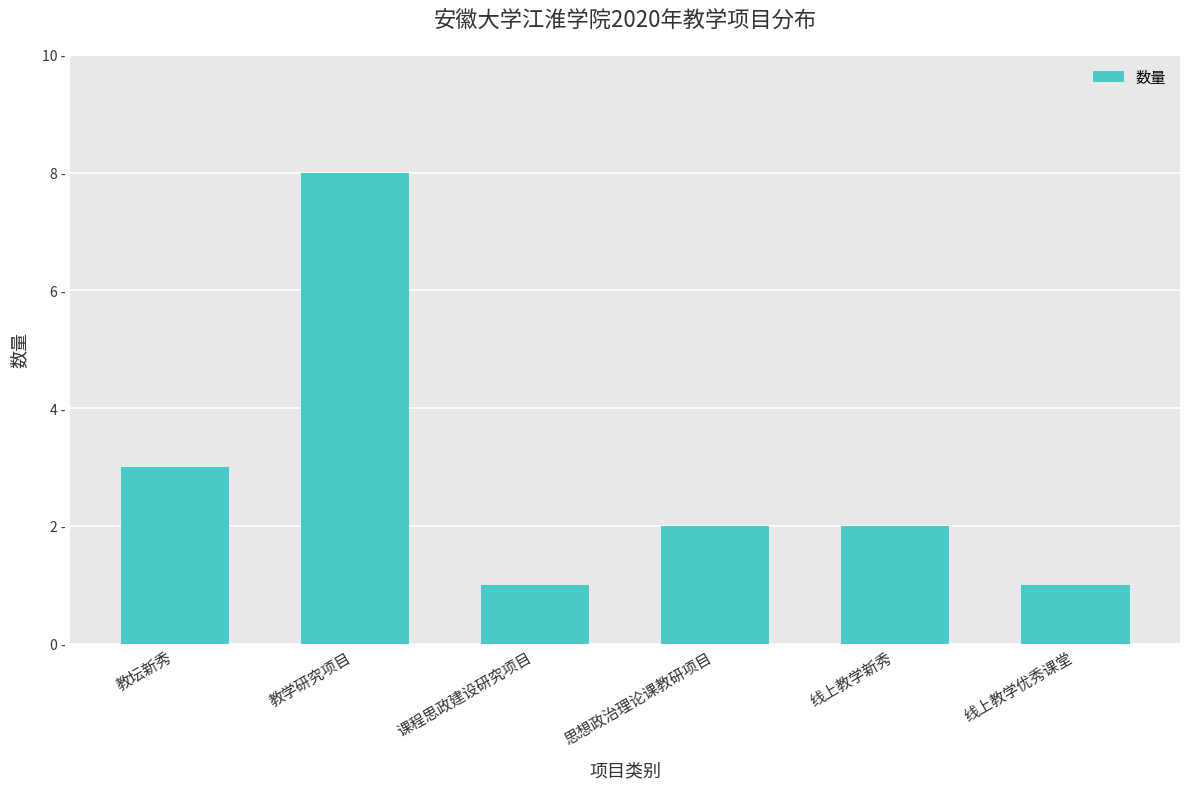

List the labels in order of value, smallest first.

课程思政建设研究项目, 线上教学优秀课堂, 思想政治理论课教研项目, 线上教学新秀, 教坛新秀, 教学研究项目